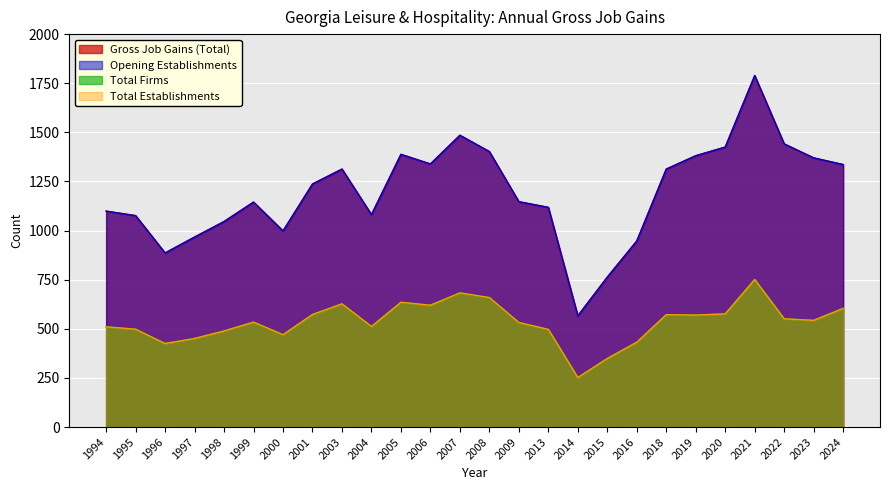

Where does the Total Establishments series first go above 543?

2001